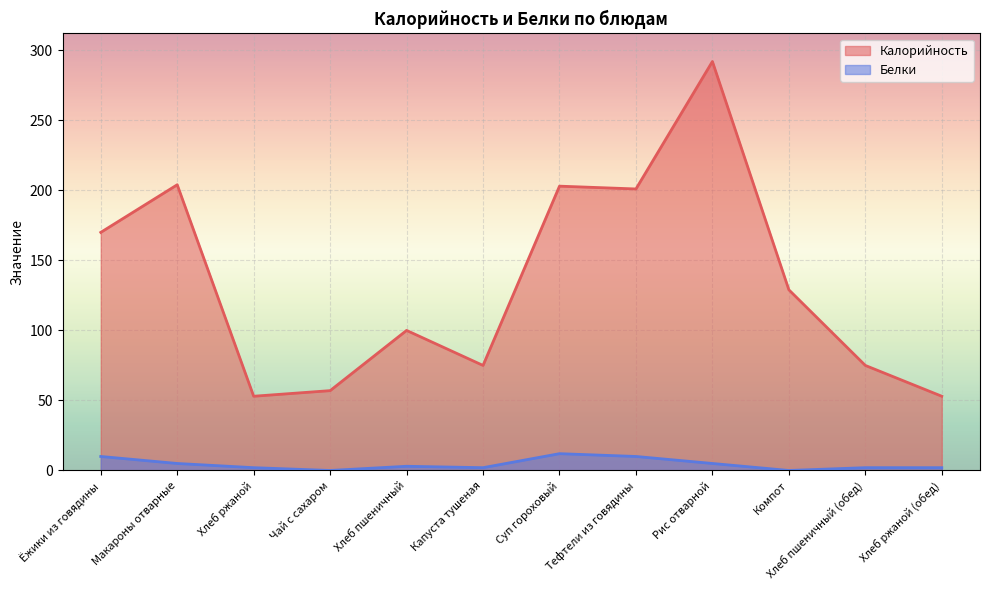

Reading right to left, what are all the values shown in this chart?

Калорийность: 53	75	129	292	201	203	75	100	57	53	204	170
Белки: 2	2	0	5	10	12	2	3	0	2	5	10